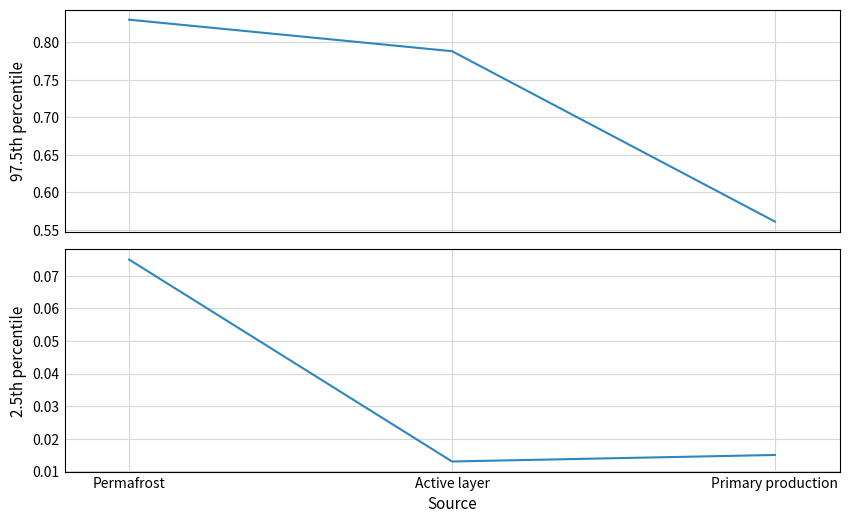

What is the maximum value for 2.5th percentile?

0.1